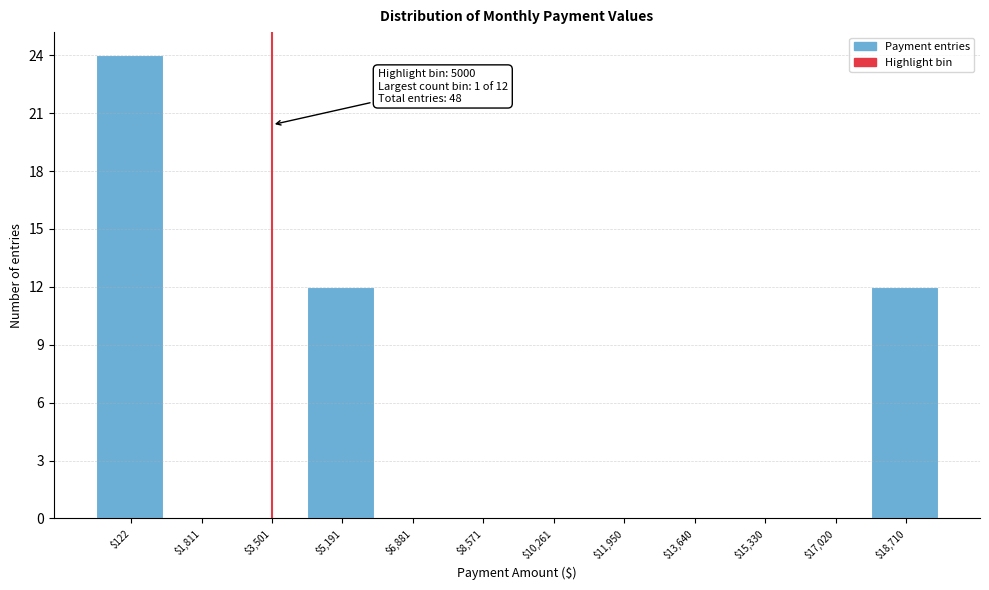

Which category has the highest value across all series?

$122